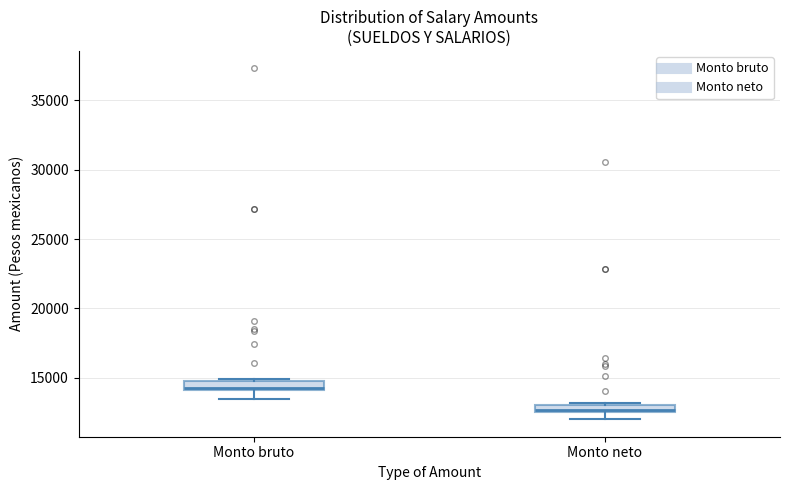

Where does the lower whisker of the box for Monto bruto end on the y-axis? The values are not printed on the chart, so give them approximately, as read against the axis.

13500